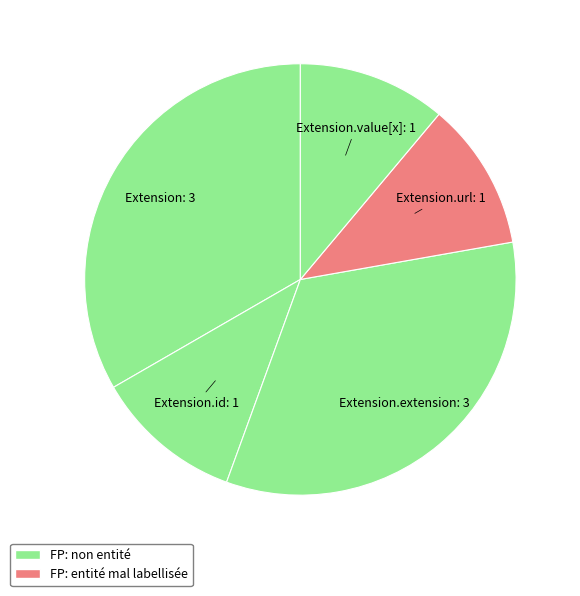

Is it true that Extension.url is 23% of the pie?

False